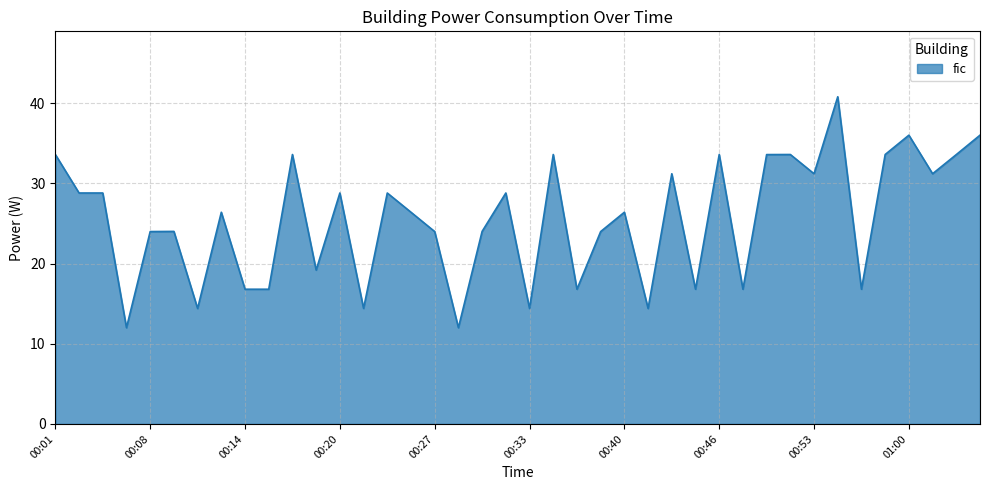

What is the greatest value displayed?

40.8